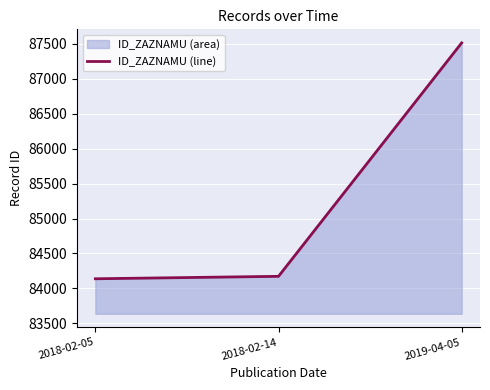

Count the number of values greater than 84173.

1